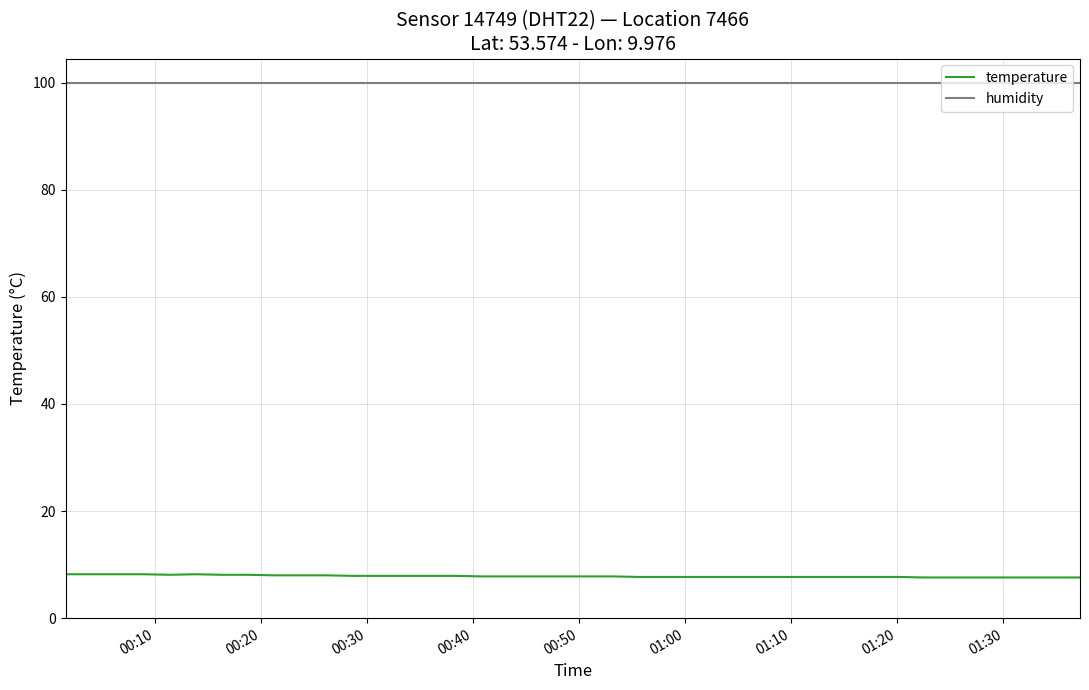

True or false: temperature and humidity intersect in this chart.

False